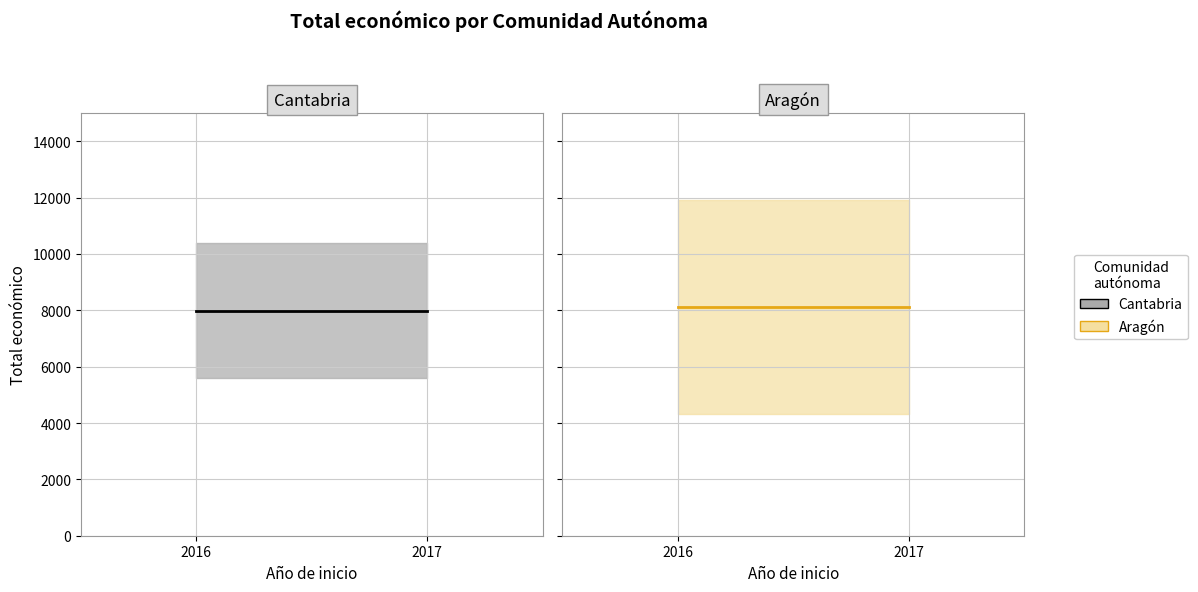

Rank the categories by Cantabria value from lowest to highest.

2016, 2017